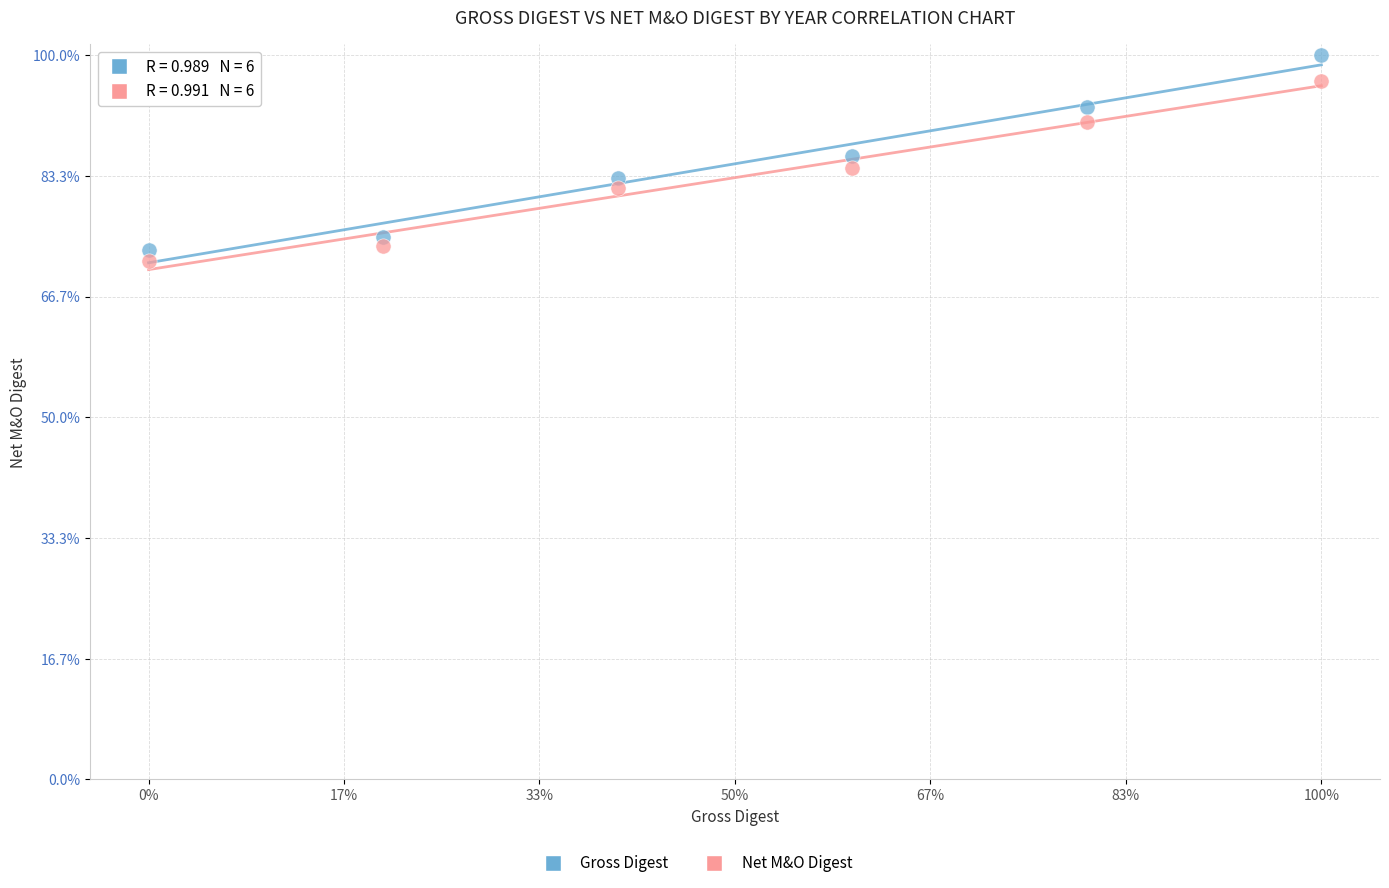

Which series reaches the minimum Y coordinate?

Net M&O Digest